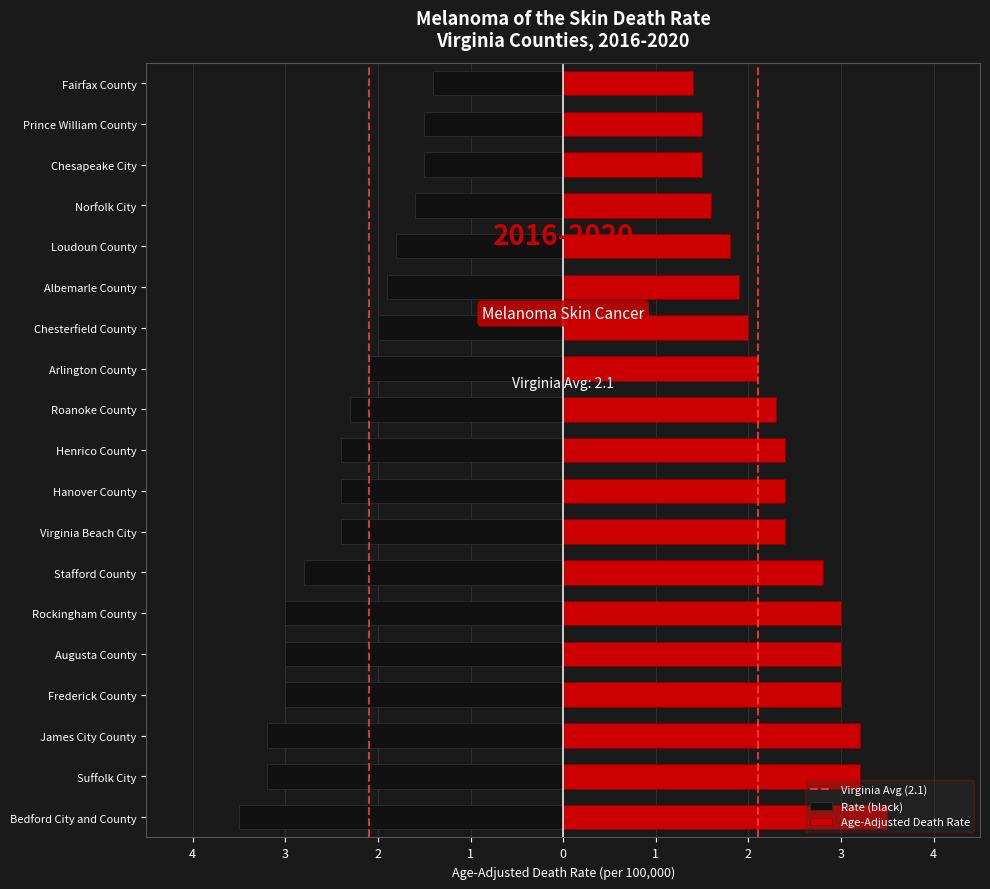

Read the value at Augusta County.

-3.0